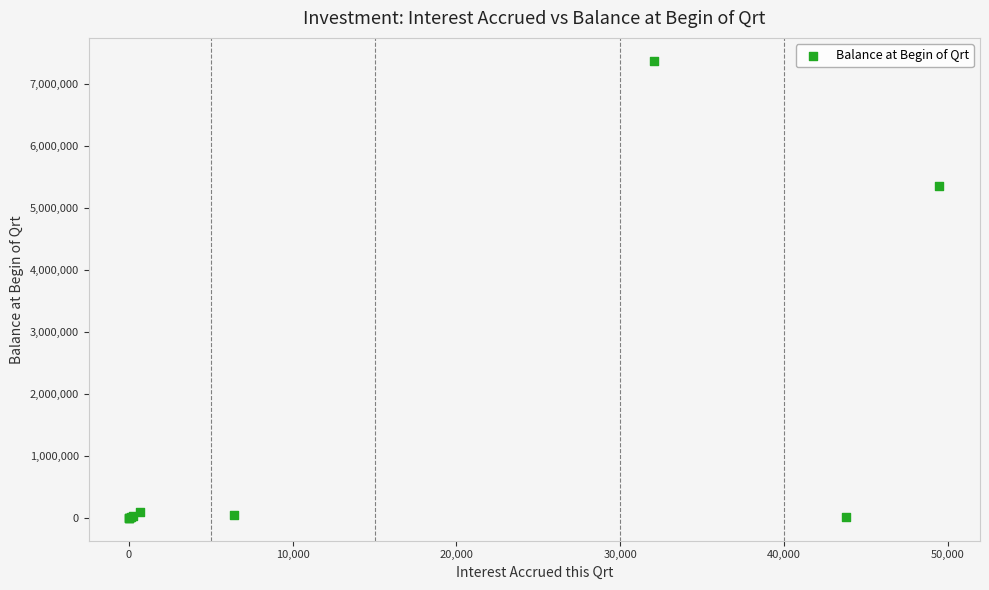

What Y value in the scatter plot is closest to 3691376?

5364781